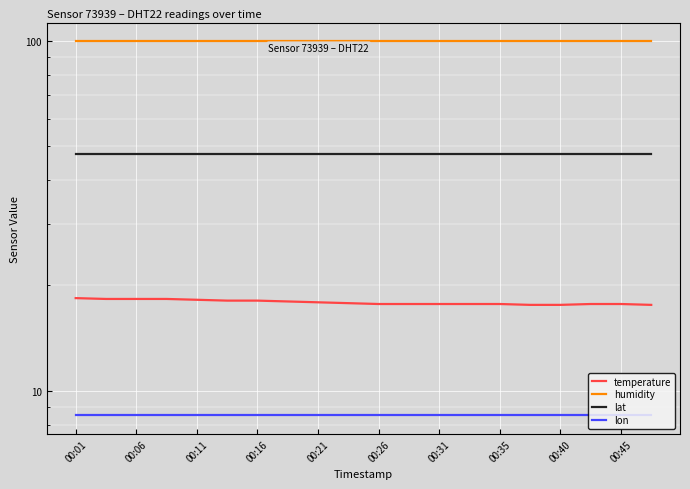

Reading left to right, list all the values displayed in this chart.

temperature: 18.4	18.3	18.3	18.3	18.2	18.1	18.1	18.0	17.9	17.8	17.7	17.7	17.7	17.7	17.7	17.6	17.6	17.7	17.7	17.6
humidity: 99.9	99.9	99.9	99.9	99.9	99.9	99.9	99.9	99.9	99.9	99.9	99.9	99.9	99.9	99.9	99.9	99.9	99.9	99.9	99.9
lat: 47.6	47.6	47.6	47.6	47.6	47.6	47.6	47.6	47.6	47.6	47.6	47.6	47.6	47.6	47.6	47.6	47.6	47.6	47.6	47.6
lon: 8.5	8.5	8.5	8.5	8.5	8.5	8.5	8.5	8.5	8.5	8.5	8.5	8.5	8.5	8.5	8.5	8.5	8.5	8.5	8.5